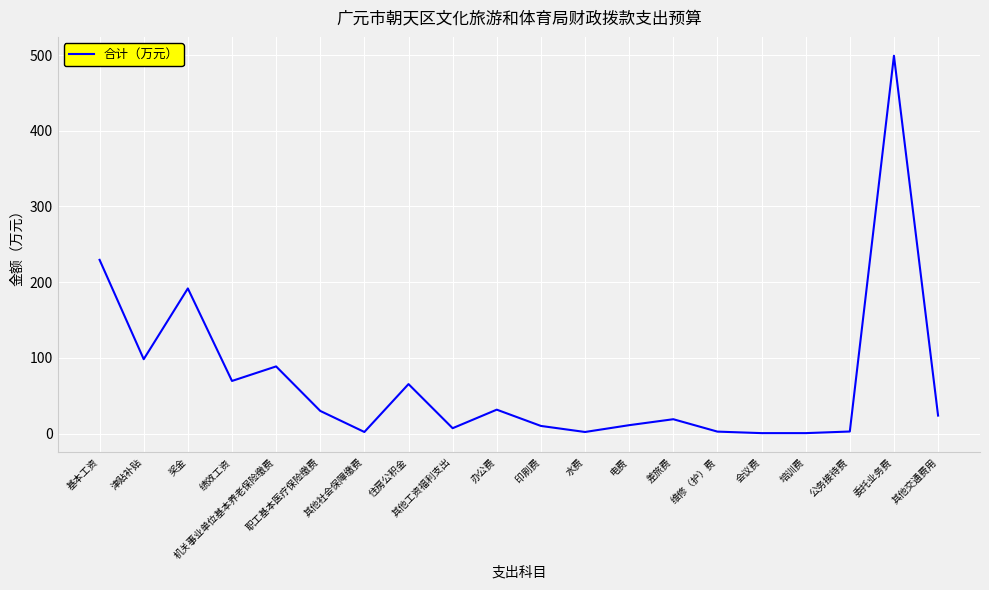

How many categories are shown in the chart?

20